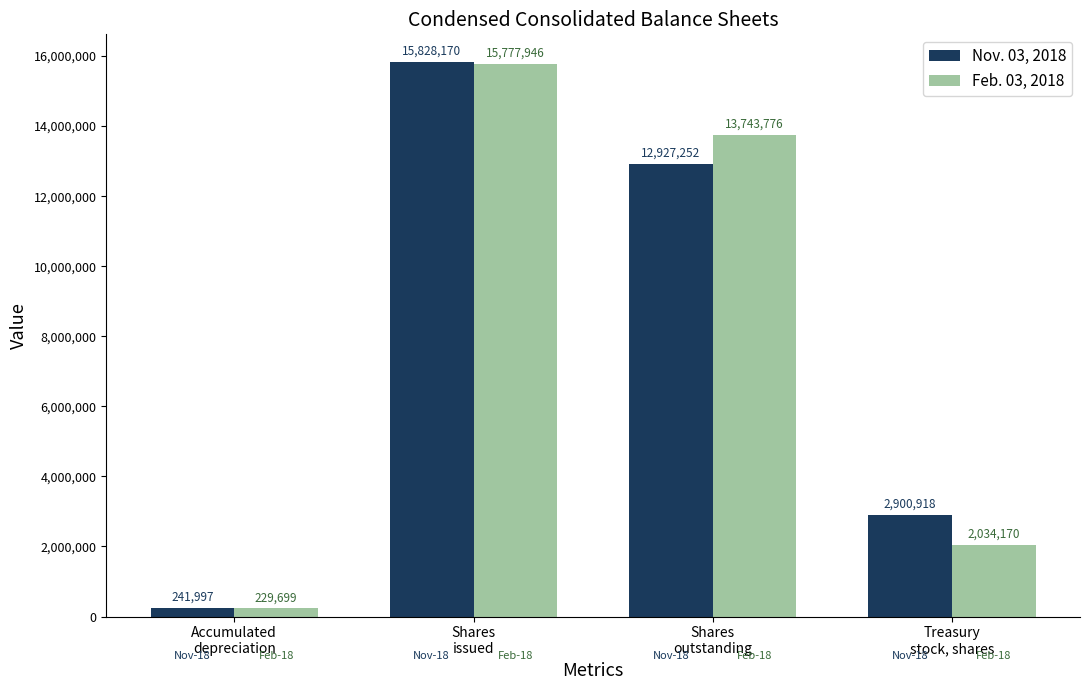

Reading left to right, what are all the values shown in this chart?

Nov. 03, 2018: Accumulated
depreciation=241997	Shares
issued=15828170	Shares
outstanding=12927252	Treasury
stock, shares=2900918
Feb. 03, 2018: Accumulated
depreciation=229699	Shares
issued=15777946	Shares
outstanding=13743776	Treasury
stock, shares=2034170